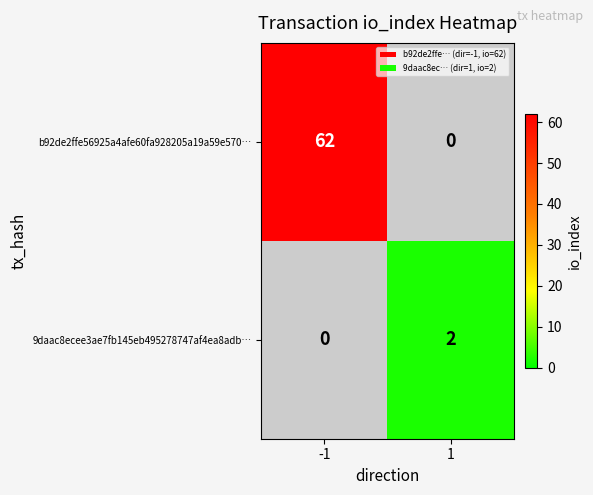

What is the maximum value for b92de2ffe56925a4afe60fa928205a19a59e570…?

62